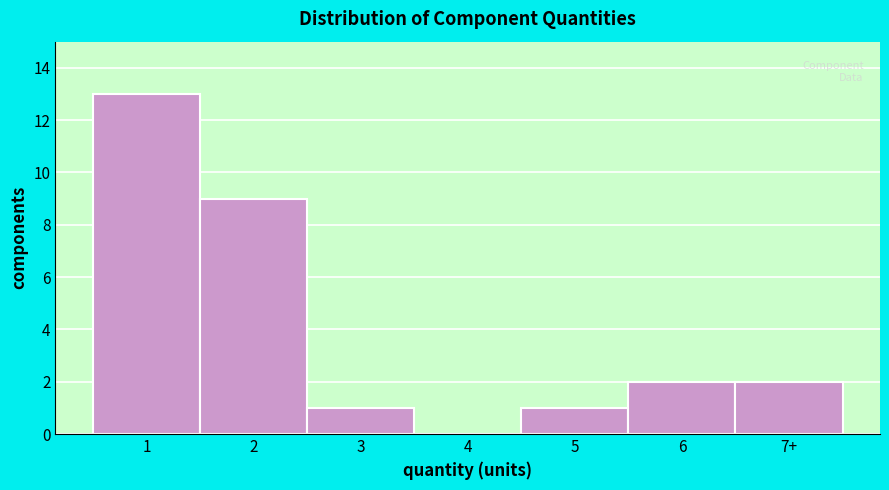

Reading left to right, what are all the values shown in this chart?

1=13	2=9	3=1	4=0	5=1	6=2	7+=2